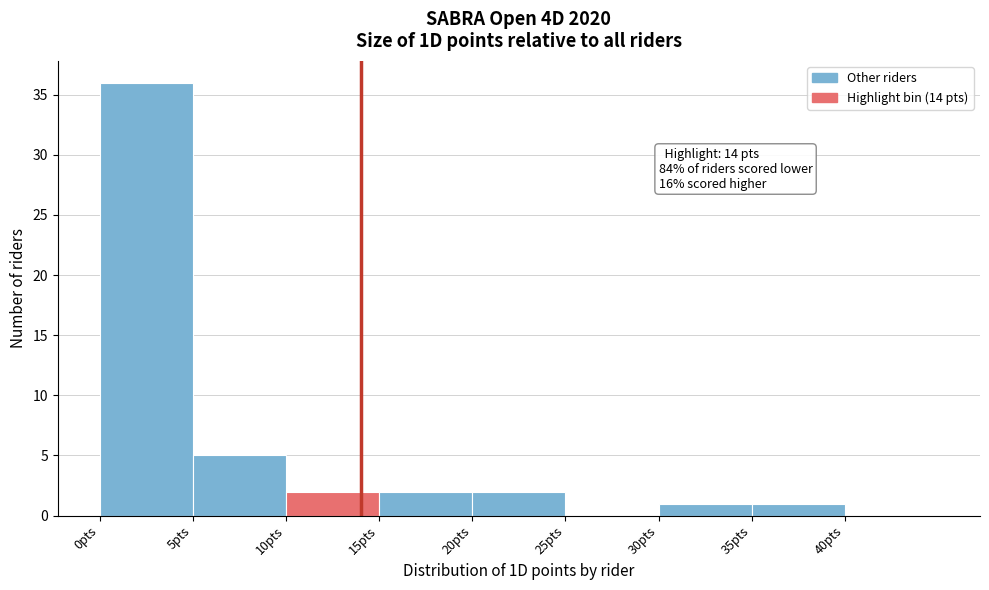

Which range on the x-axis has the tallest bar?

0 to 5